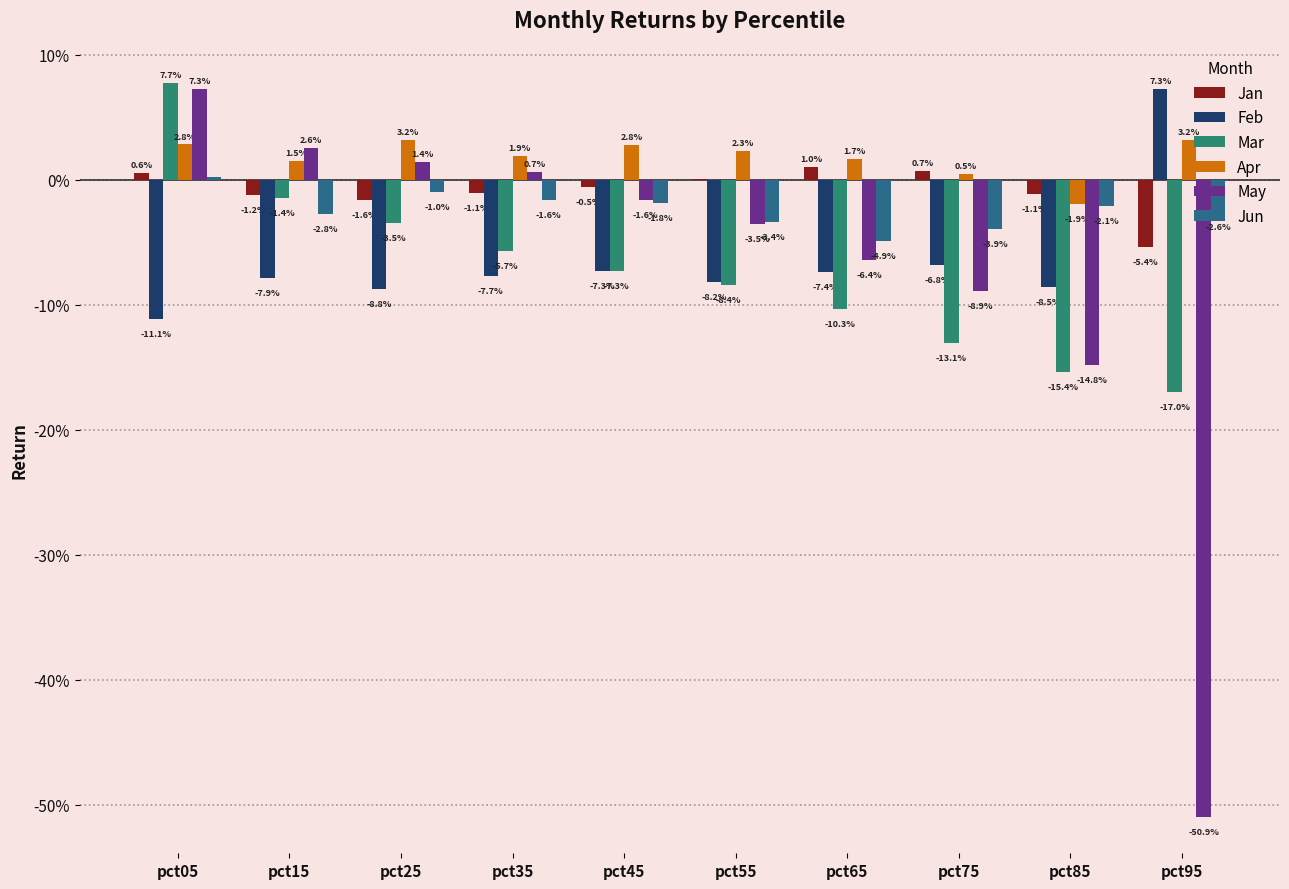

The Mar series shows -0.0 at pct15. True or false?

False